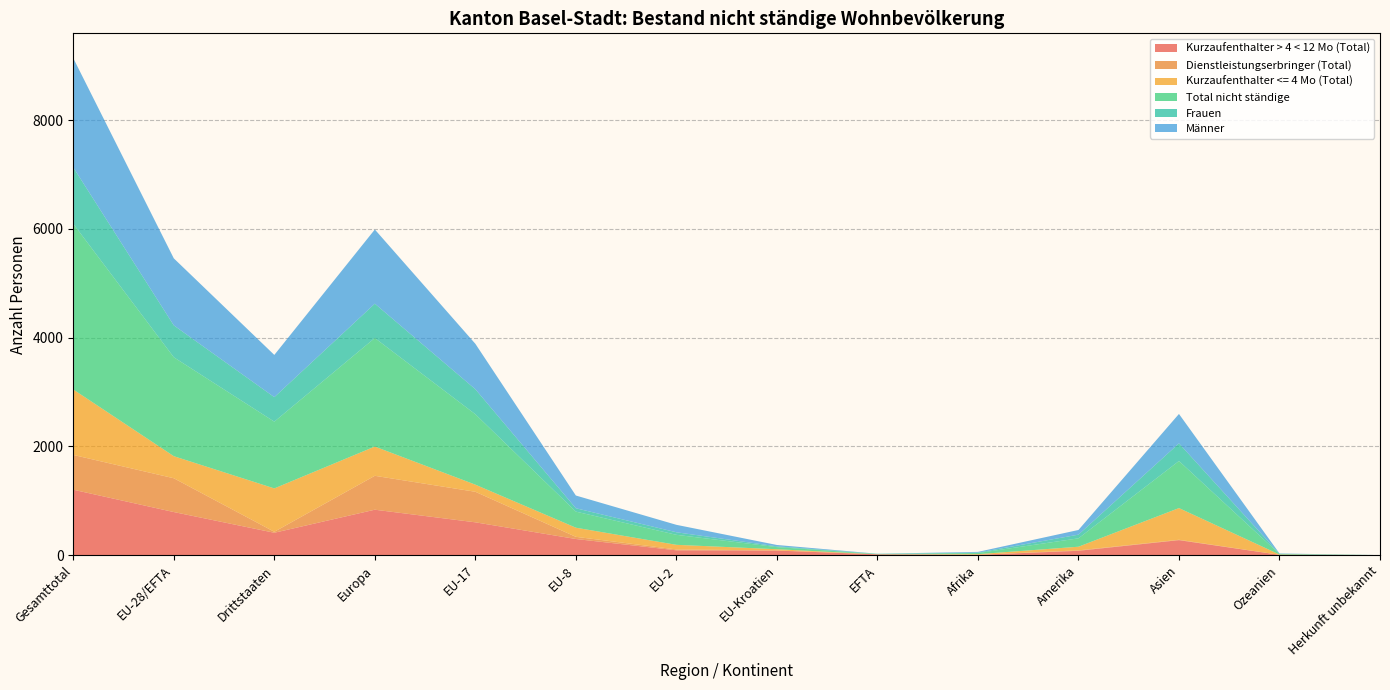

Reading right to left, list all the values displayed in this chart.

Kurzaufenthalter > 4 < 12 Mo (Total): 0	5	275	79	5	14	83	88	296	603	835	411	792	1203
Dienstleistungserbringer (Total): 0	0	7	8	1	1	3	16	40	562	624	18	622	640
Kurzaufenthalter <= 4 Mo (Total): 0	5	583	67	11	0	22	85	168	131	538	798	406	1204
Total nicht ständige: 0	10	866	154	21	5	39	184	296	1296	1997	1228	1820	3048
Frauen: 0	5	325	68	8	4	14	47	62	460	632	451	587	1038
Männer: 0	5	541	86	13	1	25	137	234	836	1365	777	1233	2010